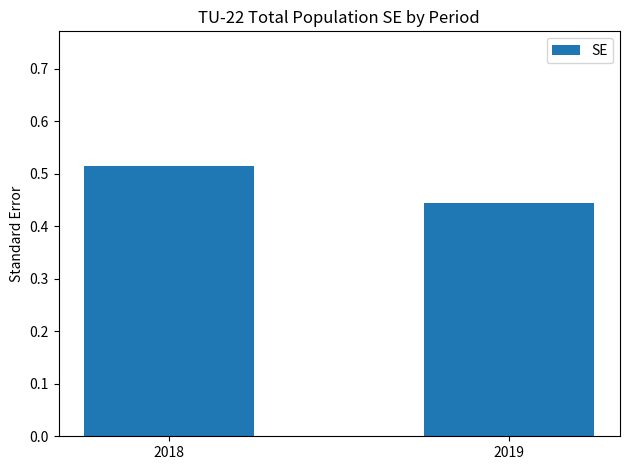

Is it true that the value at 2019 is 0.3?

False